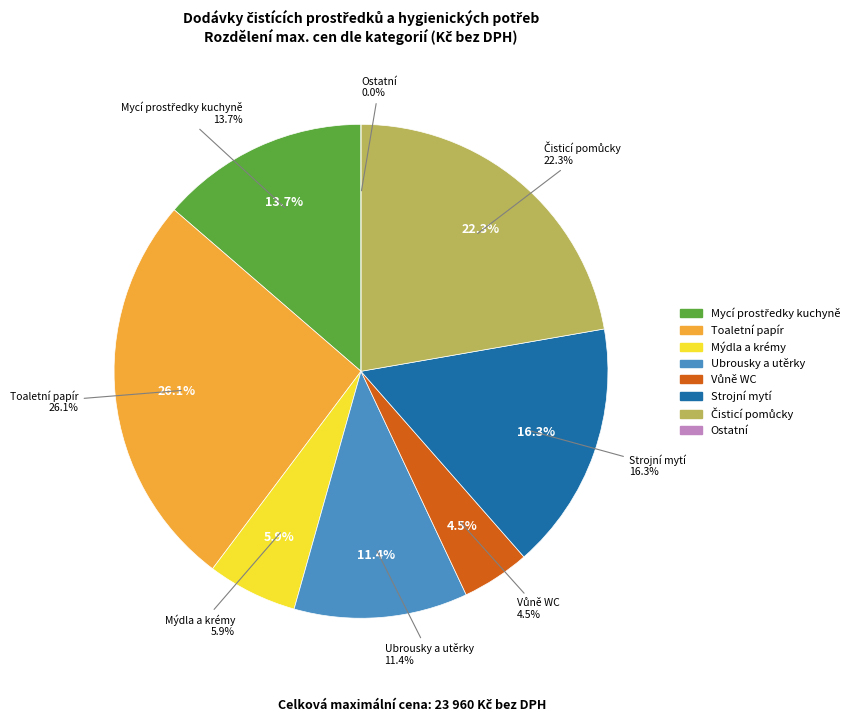

Which slice represents more than half of the pie?

ks (role)